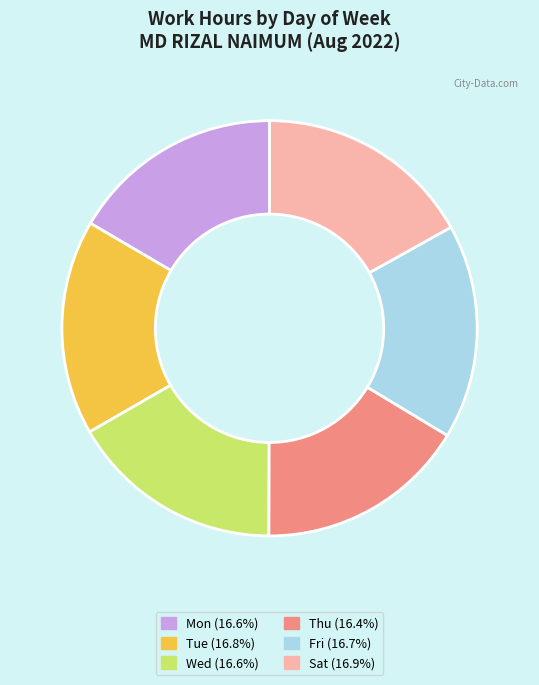

Approximately how many times larger is the value at Thu (16.4%) compared to Fri (16.7%)?

1.0